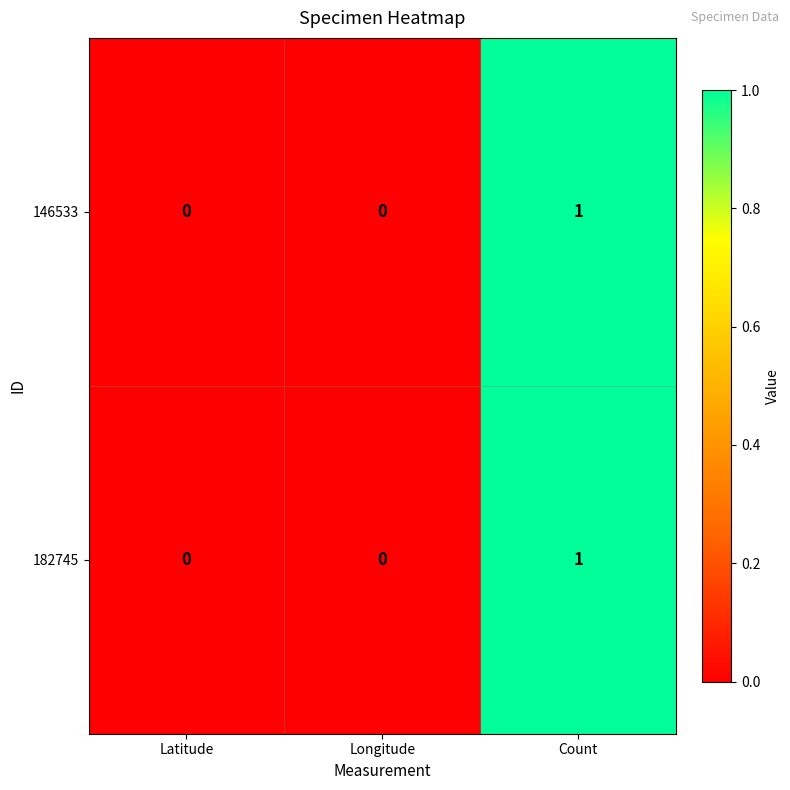

Is it true that 146533 equals 1 at Count?

True